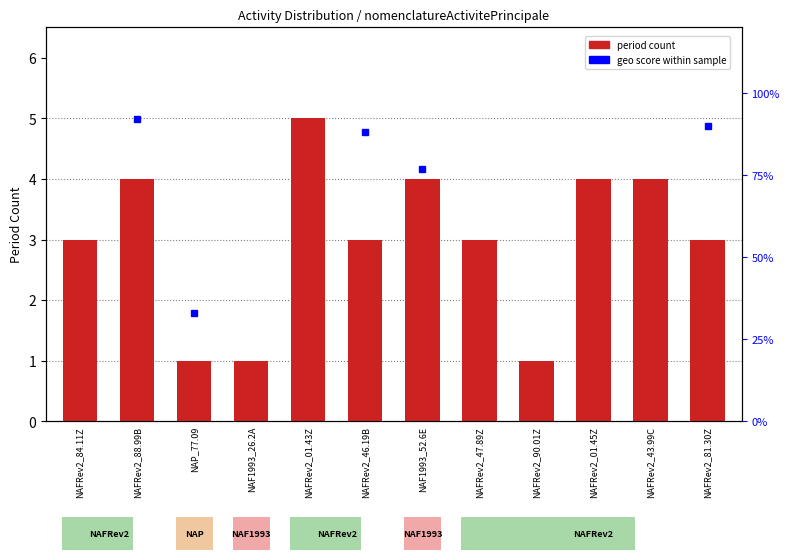

Between NAFRev2_01.45Z and NAFRev2_01.43Z, which is larger?

NAFRev2_01.43Z